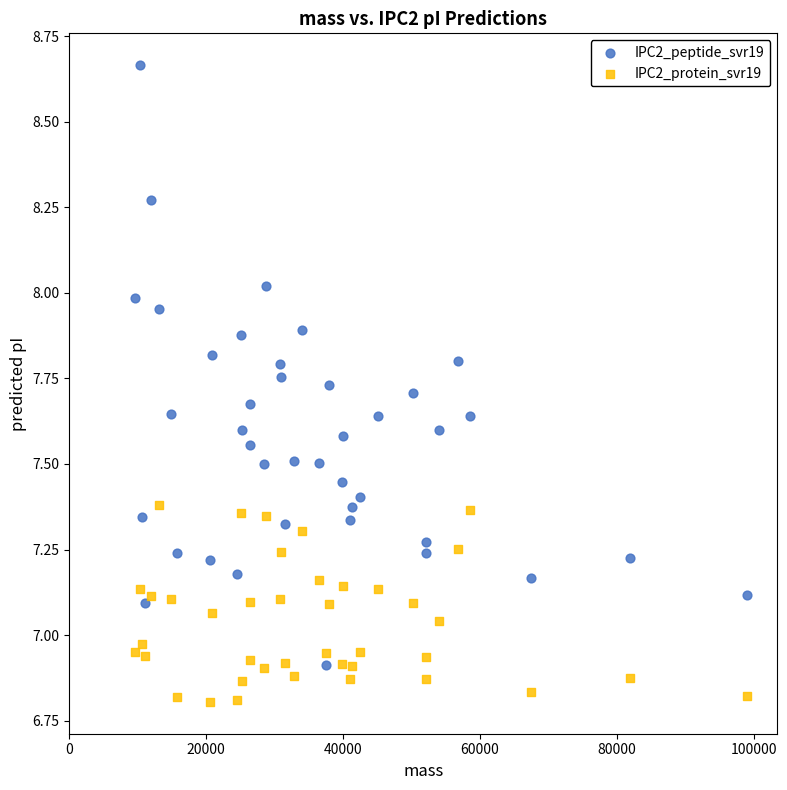

Which series reaches the maximum Y coordinate?

IPC2_peptide_svr19